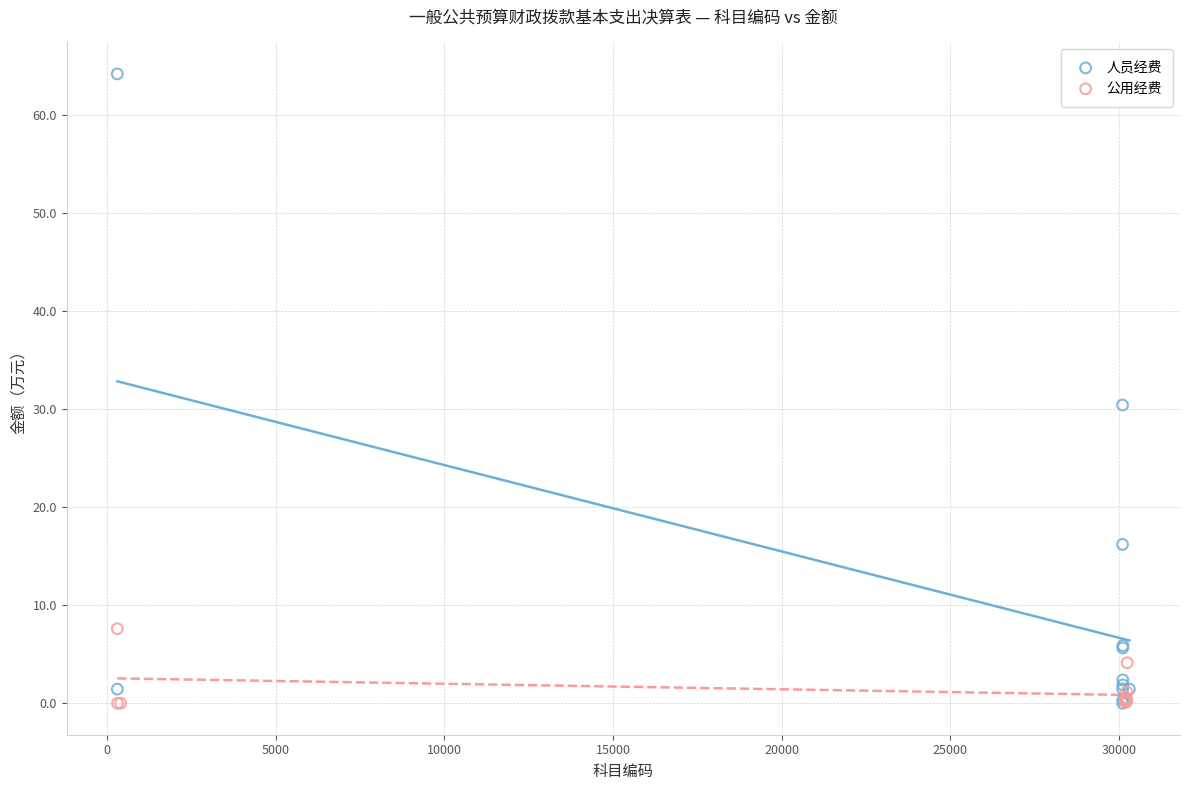

Which series has the largest Y range (max minus min)?

人员经费